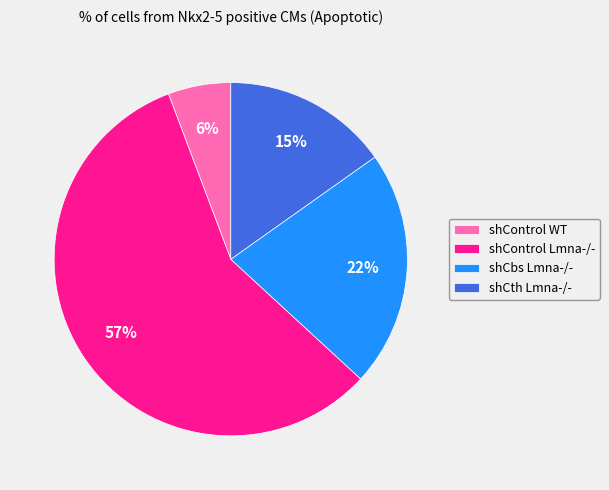

Which category has the smallest portion of the pie?

shControl WT